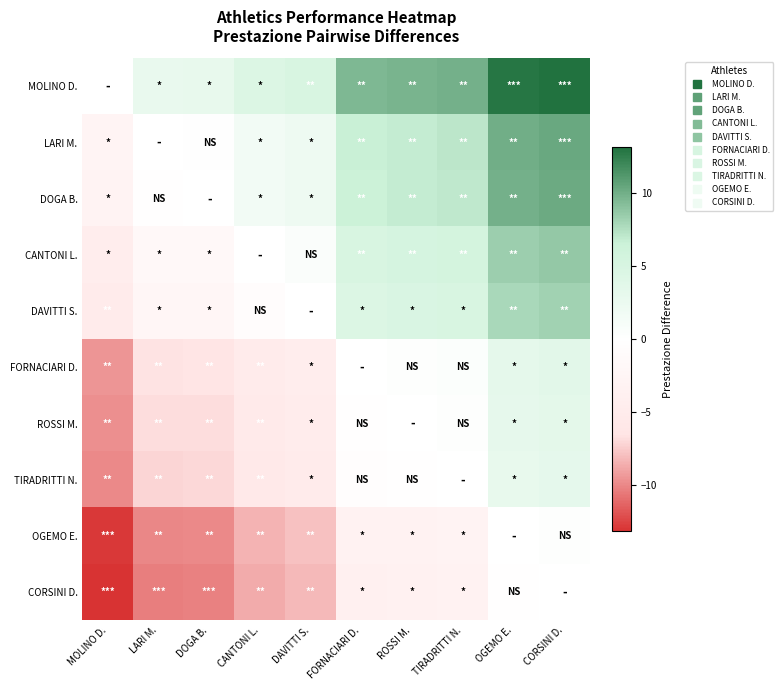

How many data points does each series have?

10